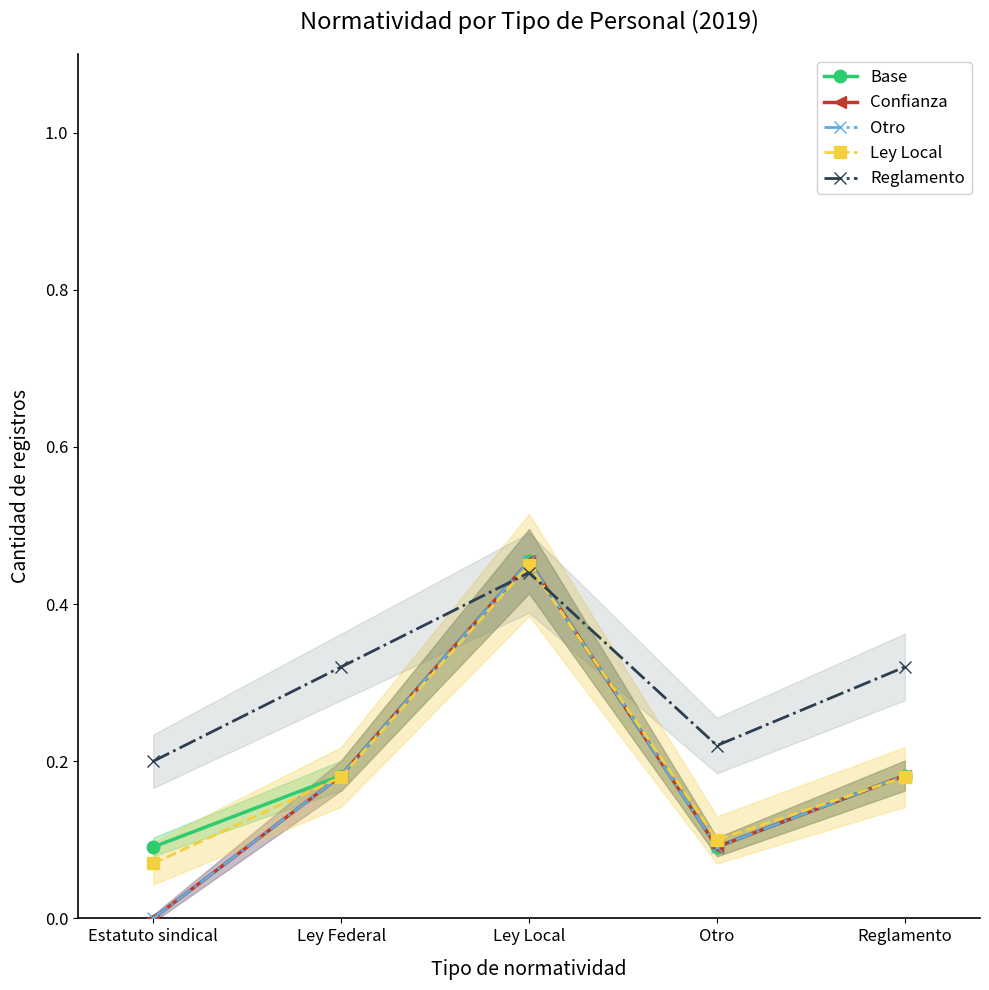

Count the Reglamento values in the range 0 to 1.

5